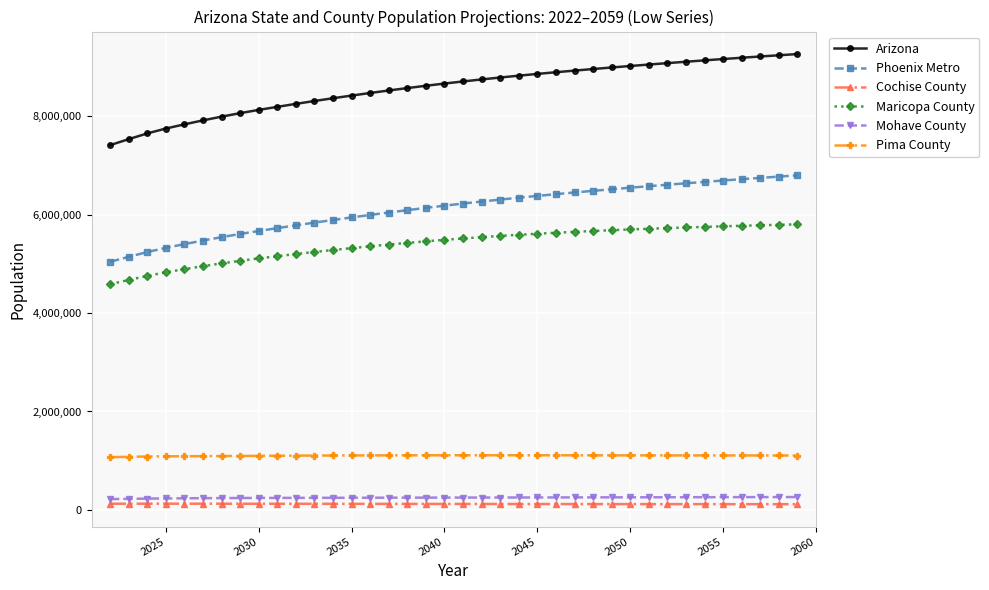

Count the number of data series in this chart.

6